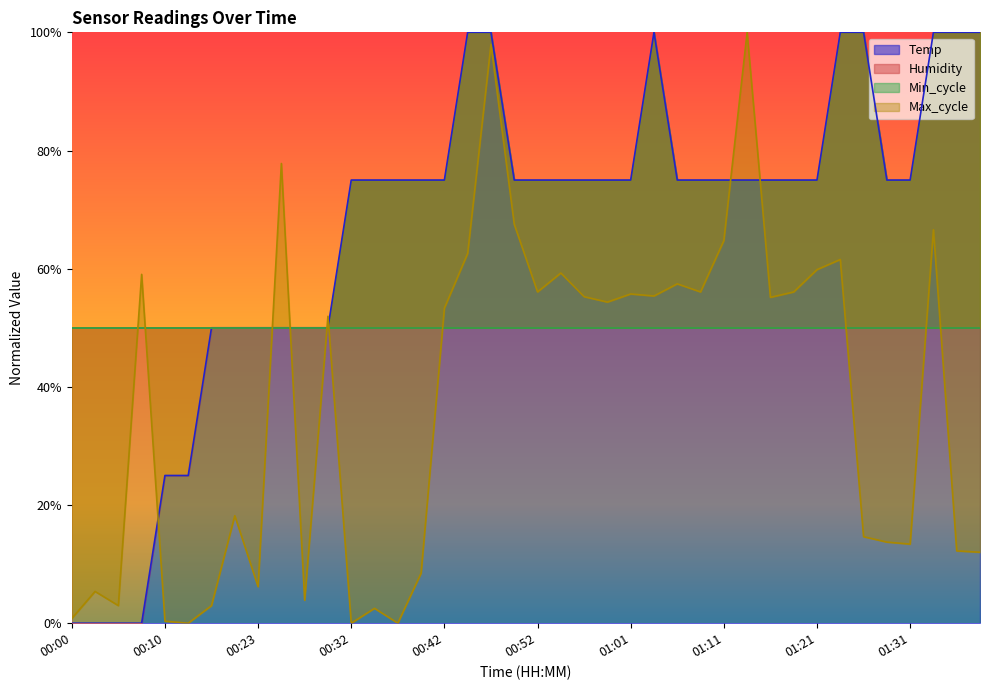

How many values in the Max_cycle series exceed 0?

37